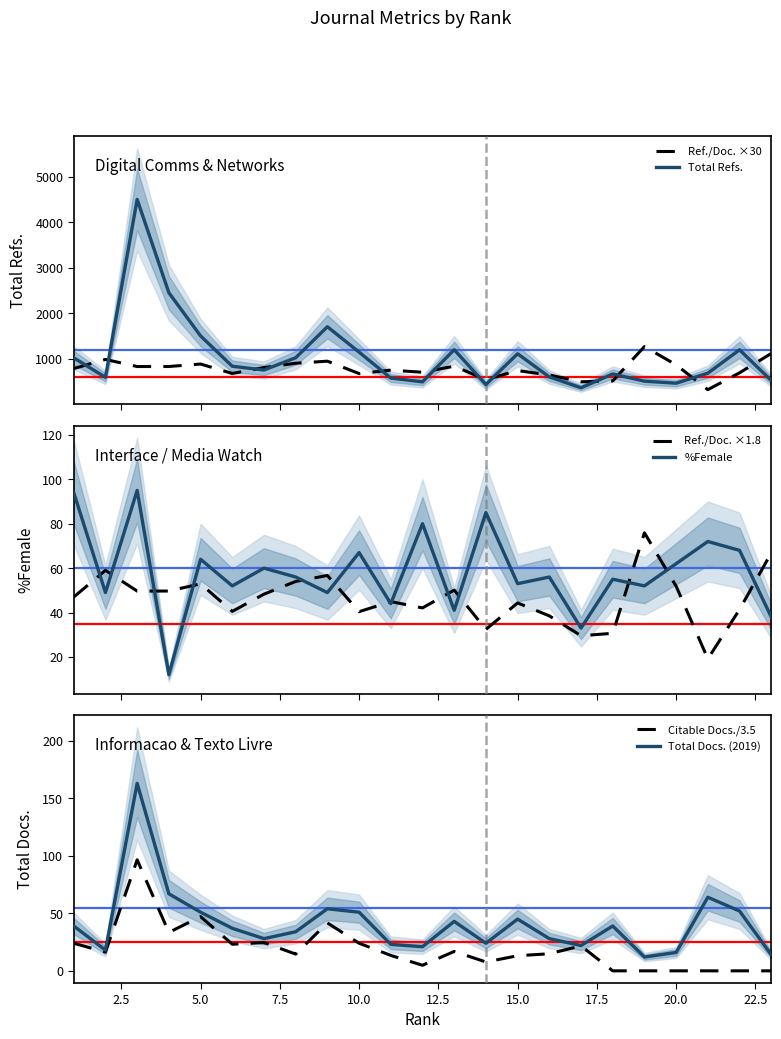

True or false: Total Docs. (2019) and Total Refs. cross at least once.

False